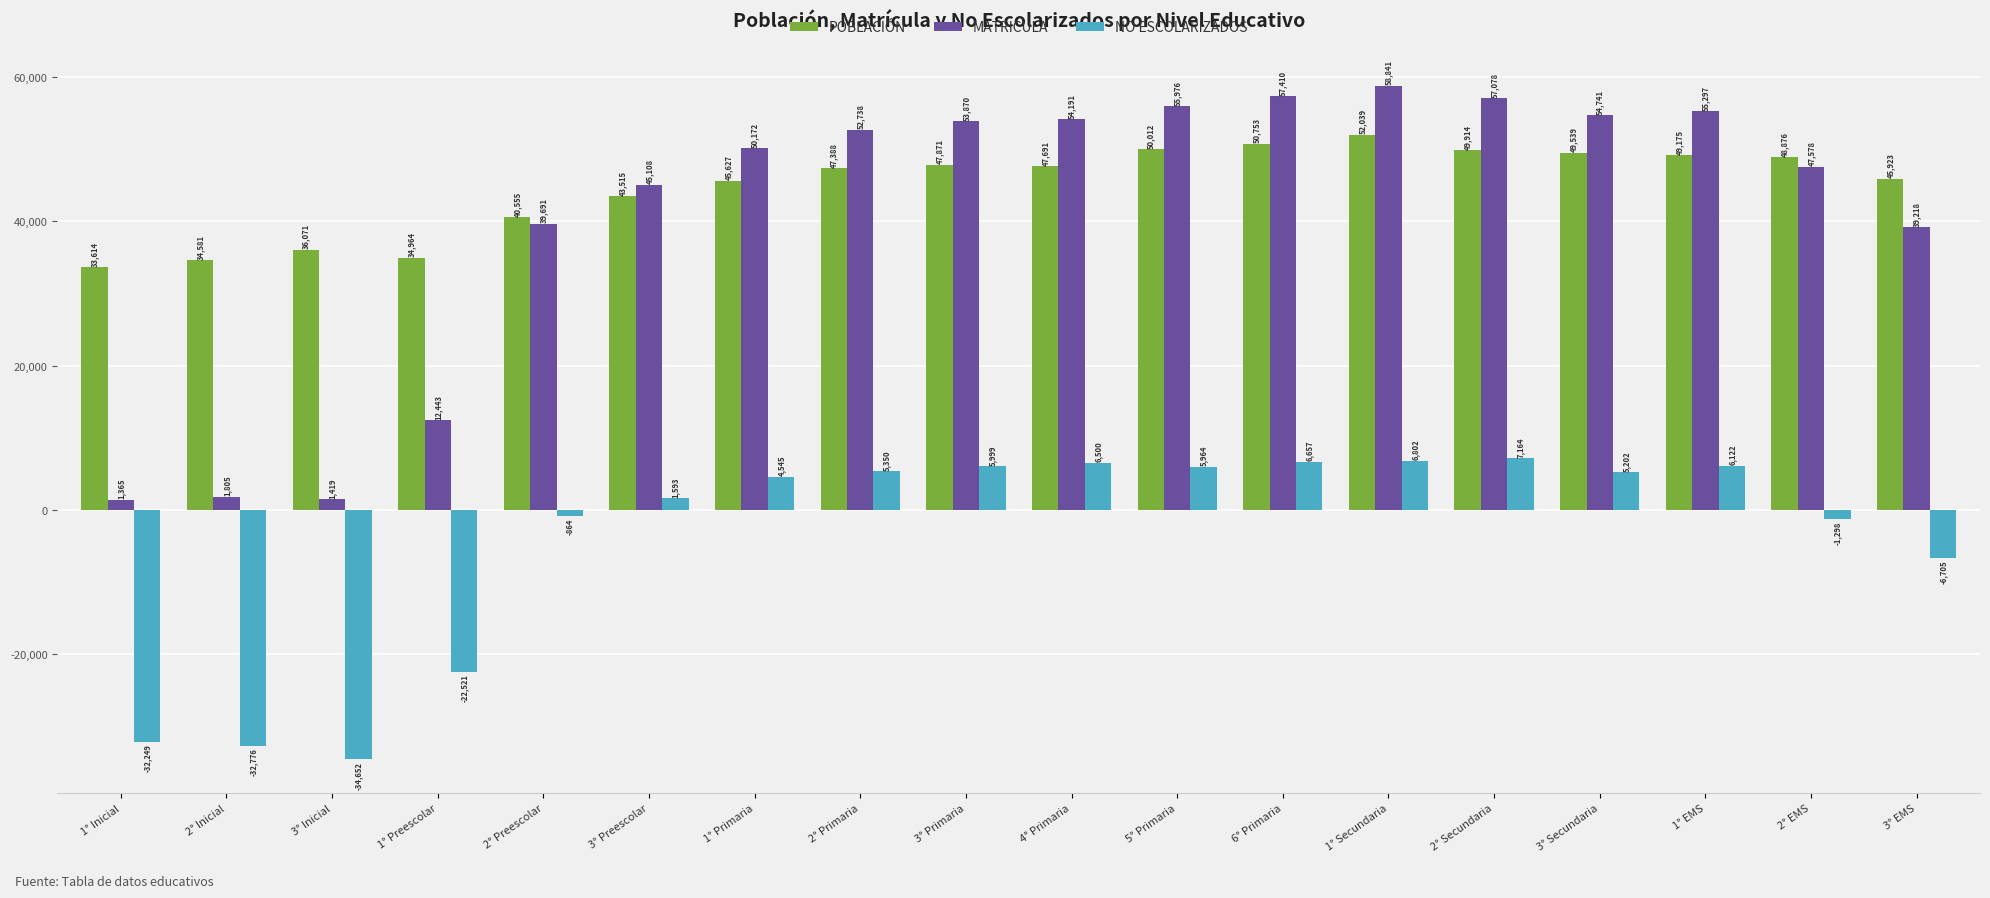

Rank the series by their maximum value, from lowest to highest.

NO ESCOLARIZADOS, POBLACIÓN, MATRICULA